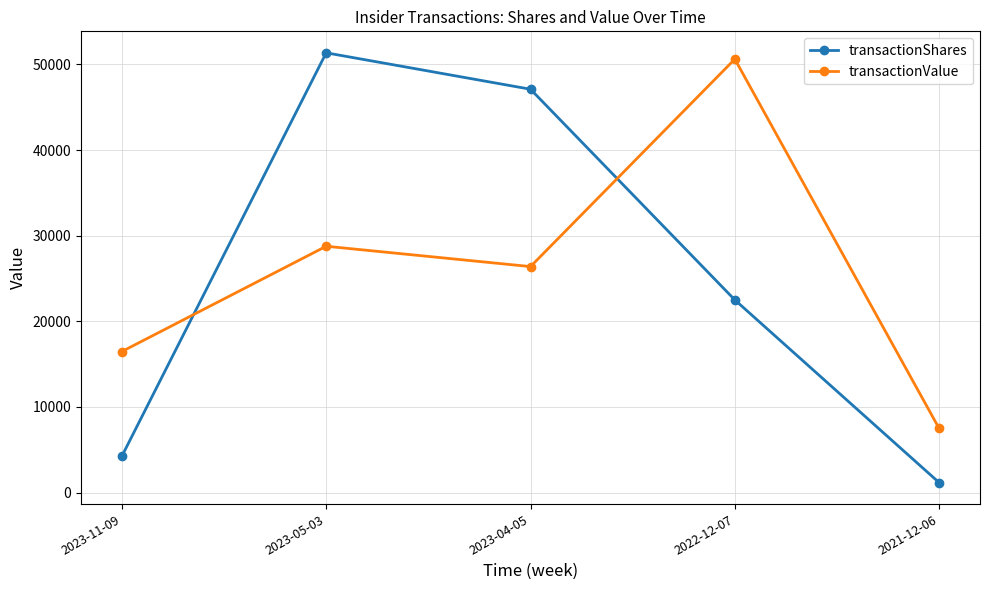

What is the difference between the highest and lowest values at 2023-05-03?

22593